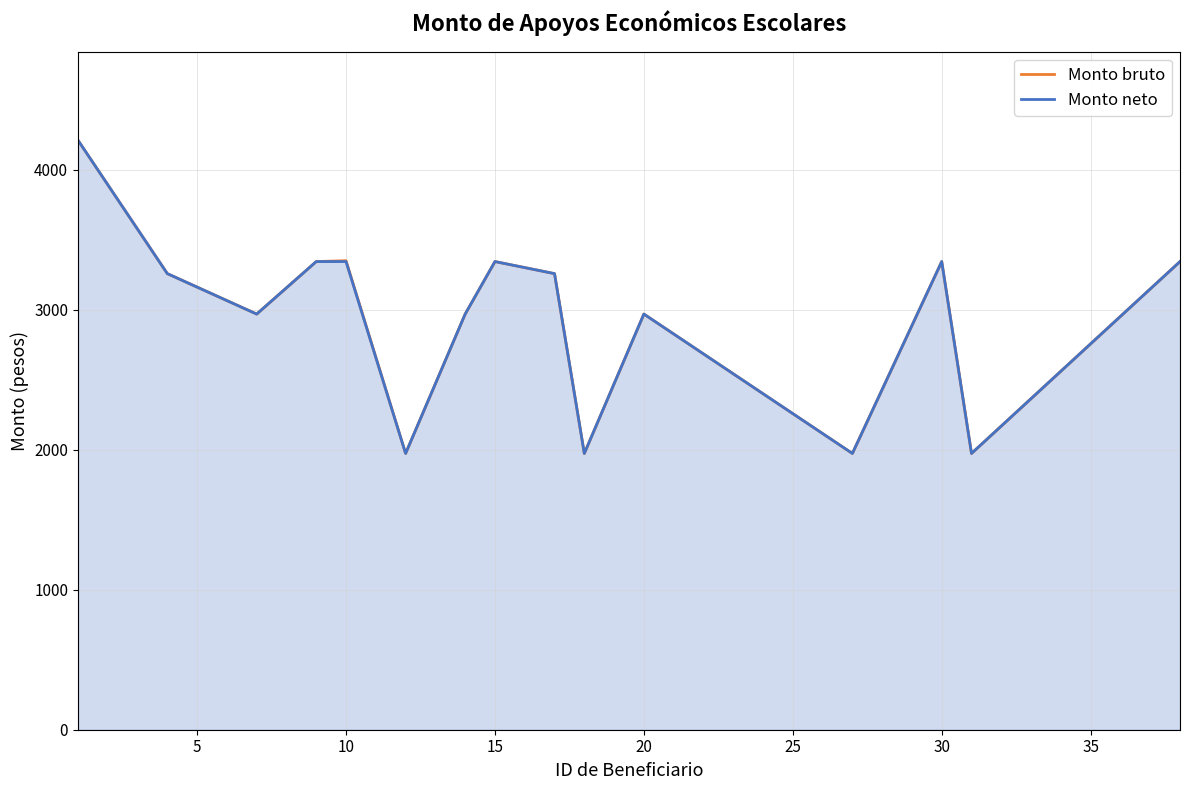

What is the approximate value of Monto bruto at 20?

2968.1